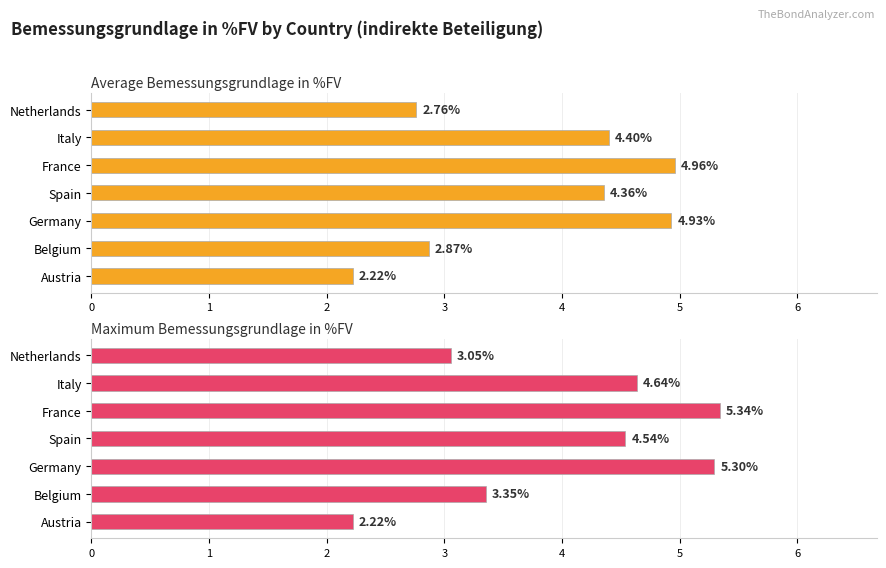

How many data points does each series have?

7